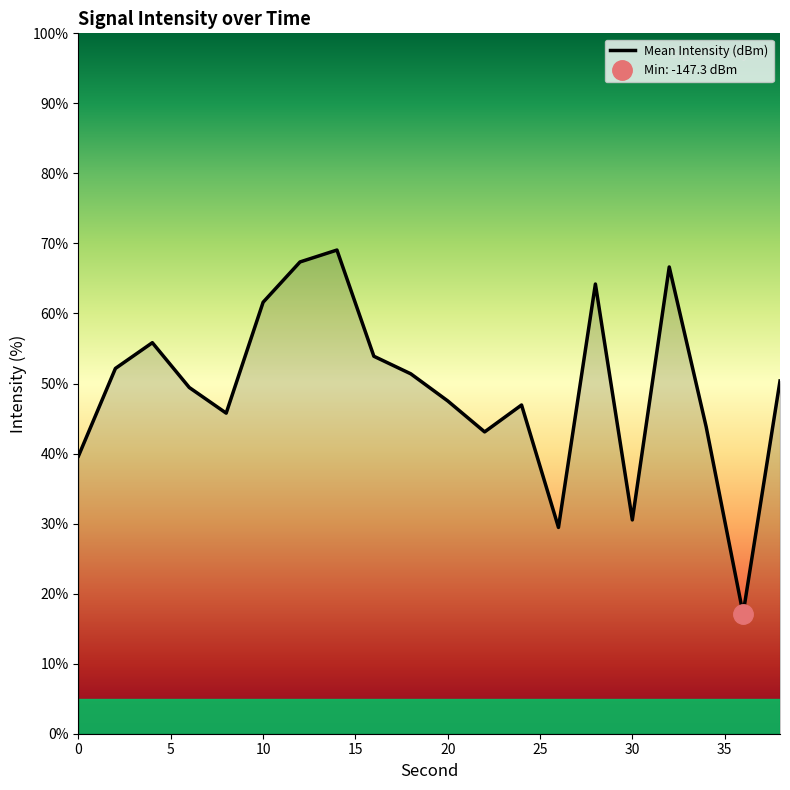

Reading left to right, list all the values displayed in this chart.

39.7	52.2	55.8	49.4	45.8	61.6	67.4	69.1	53.9	51.4	47.5	43.1	46.9	29.5	64.2	30.5	66.6	43.8	17.1	50.4